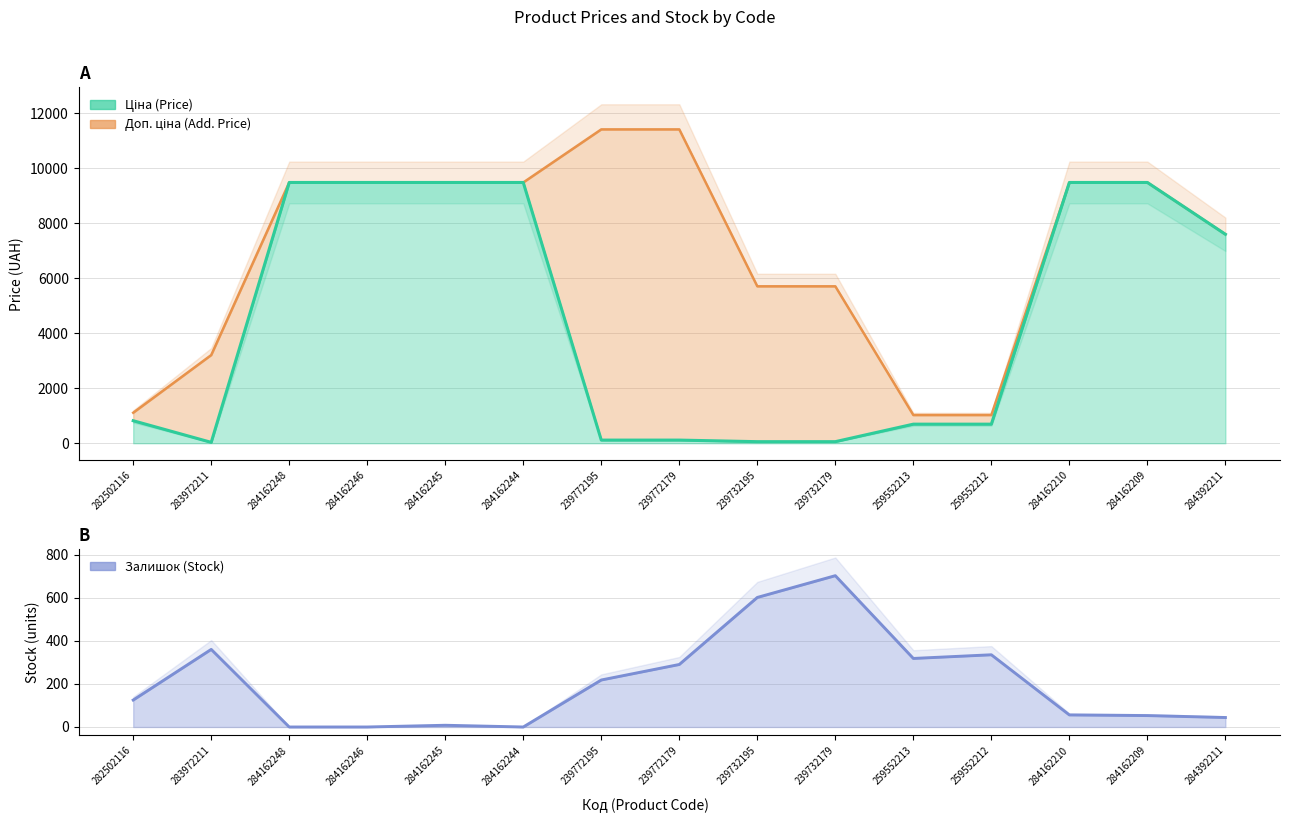

At which label does Доп. ціна (Additional Price) reach its peak?

239772195